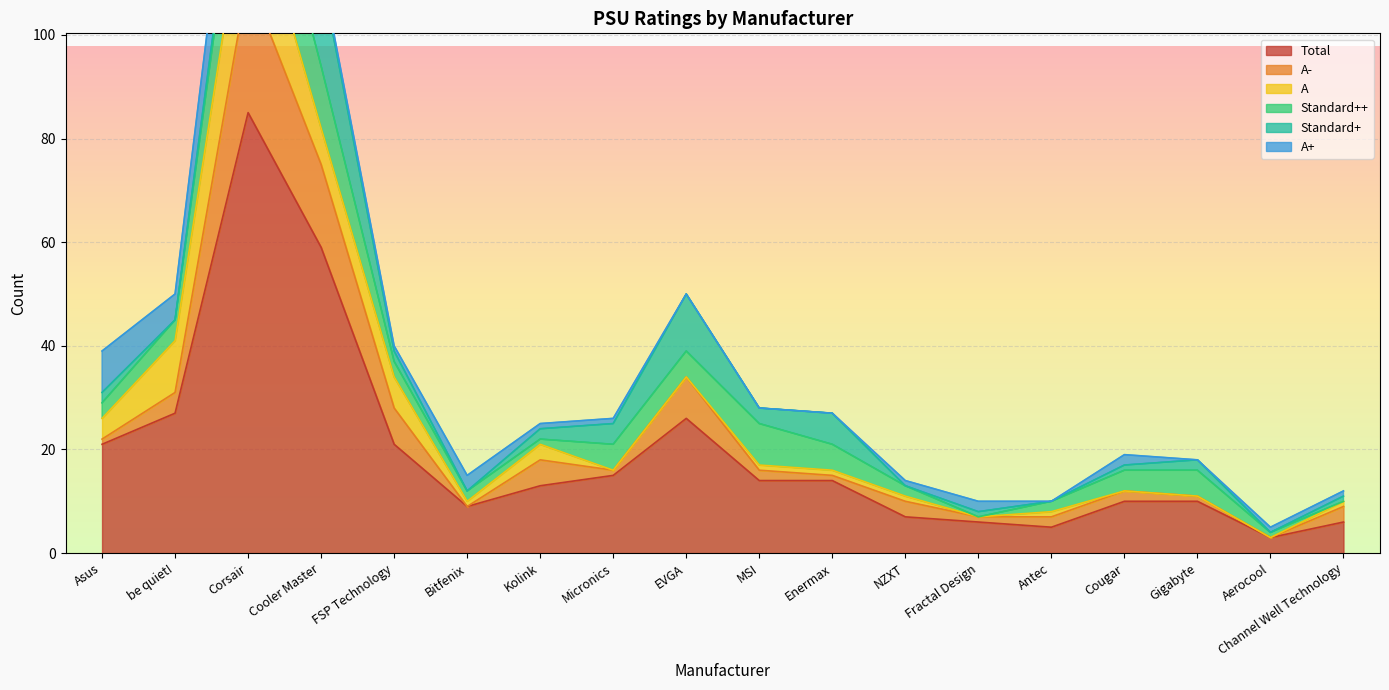

True or false: A+ and A- intersect in this chart.

True